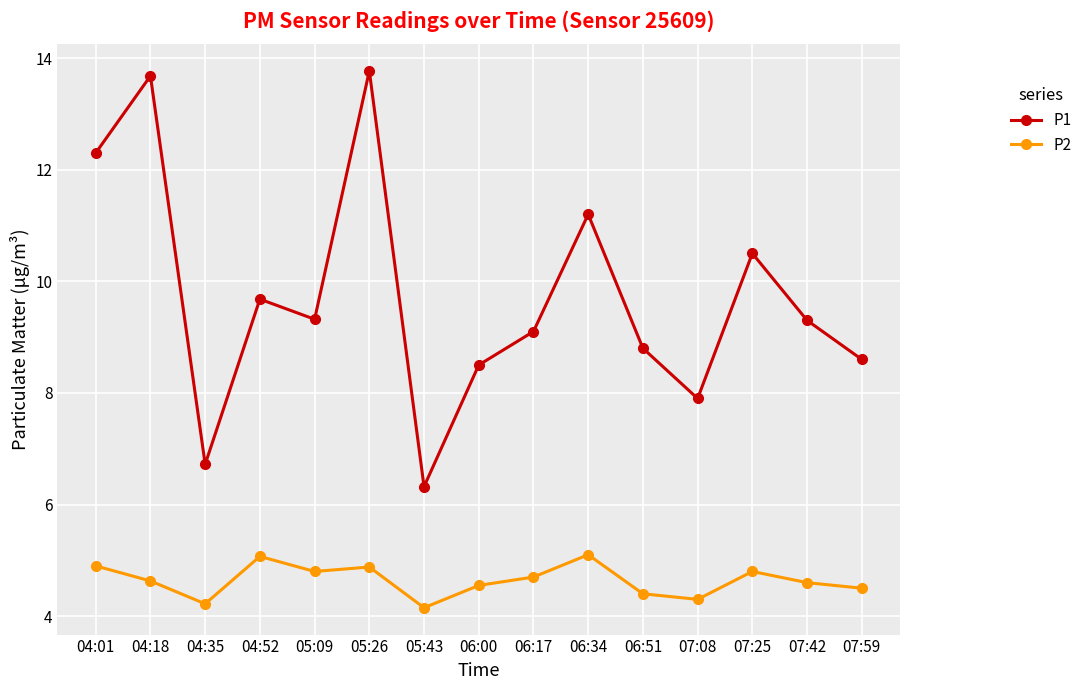

At 06:51, list the series in order from largest to smallest.

P1, P2